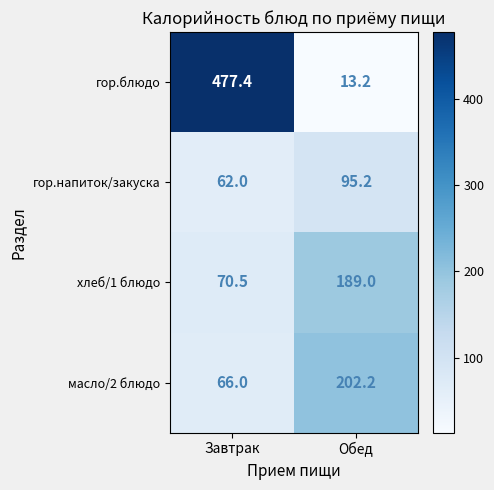

Which category has the lowest value in the масло/2 блюдо series?

Завтрак